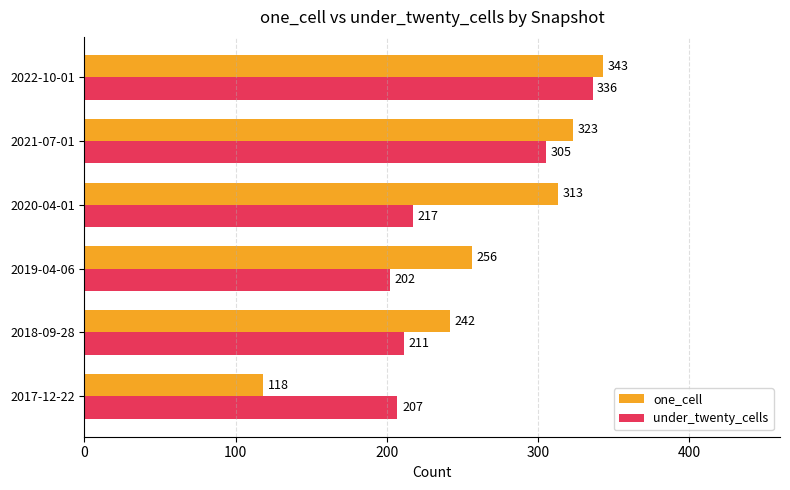

How many categories are shown in the chart?

6